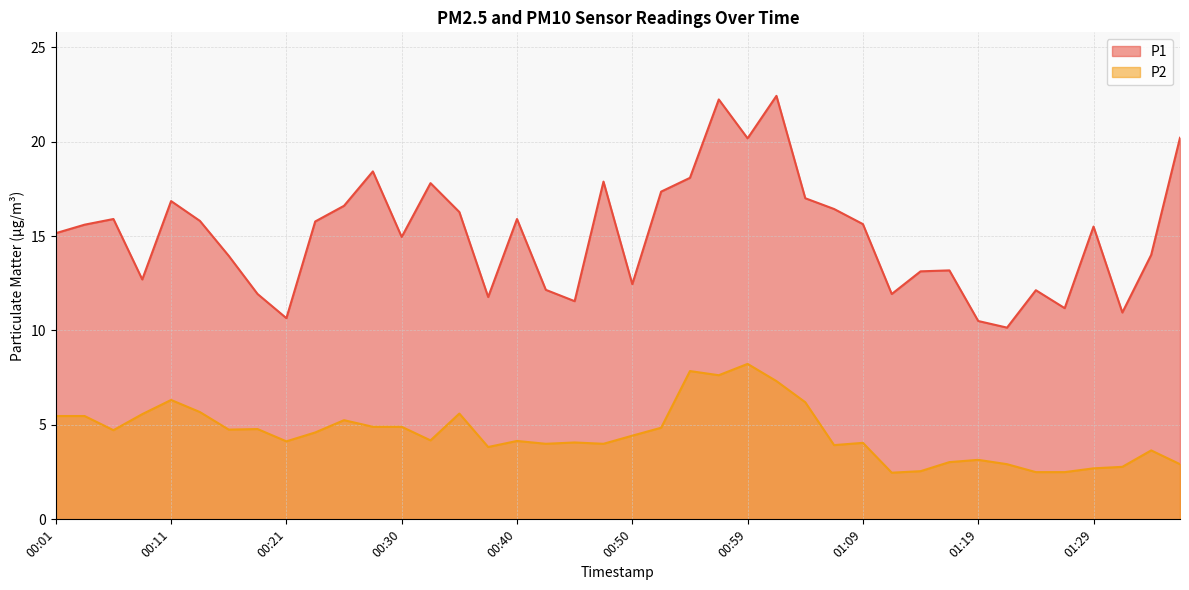

Rank the series by their average value, from highest to lowest.

P1, P2